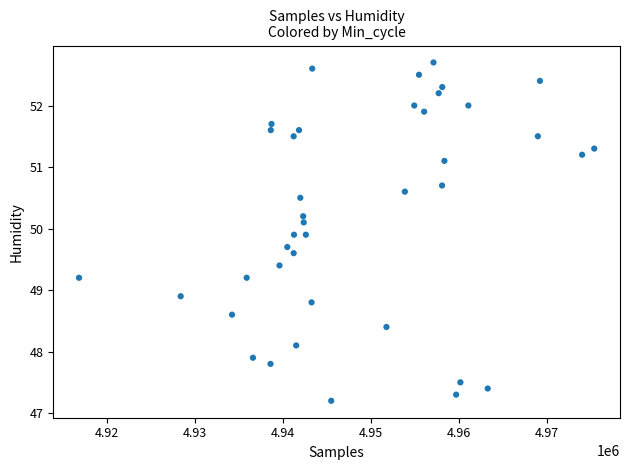

What is the range of X values (max minus min)?

58487.0